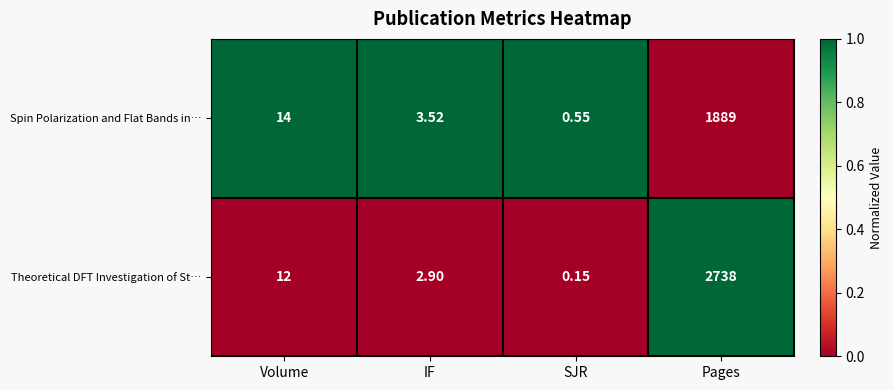

Rank the series at Pages from lowest to highest value.

Spin Polarization and Flat Bands in…, Theoretical DFT Investigation of St…